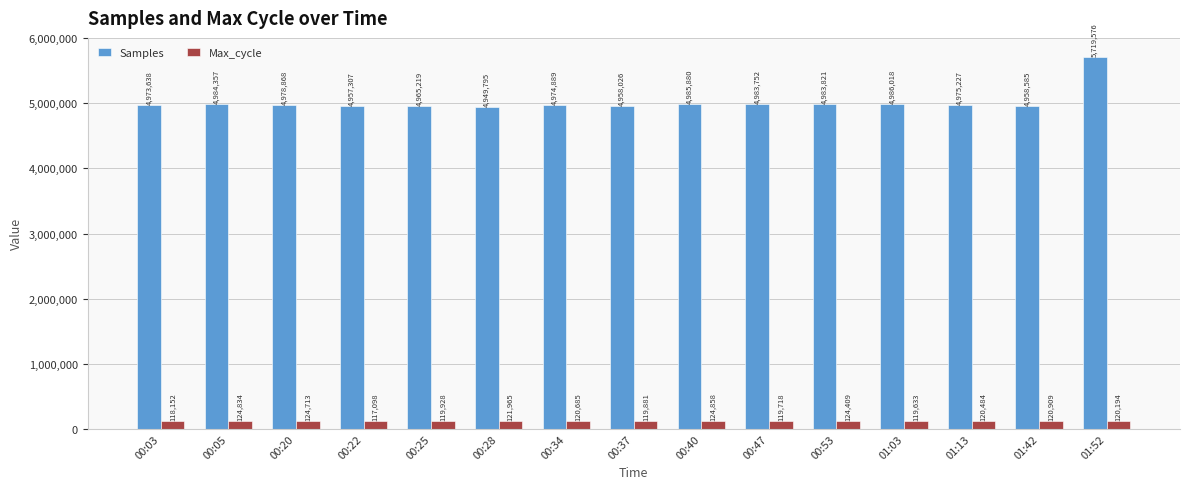

How many groups of bars are there?

15